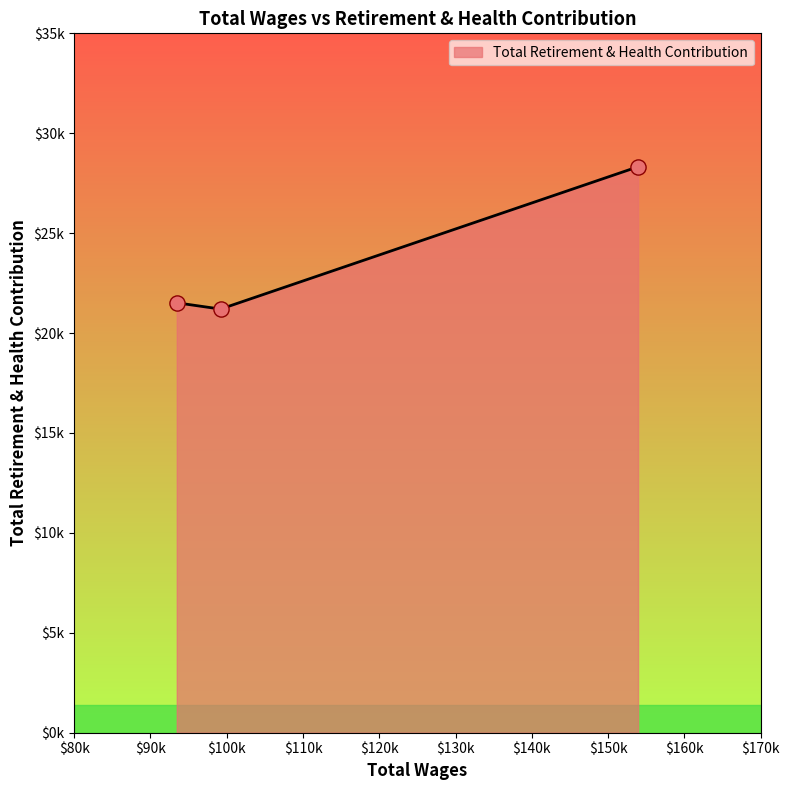

Does the chart have visible grid lines?

No